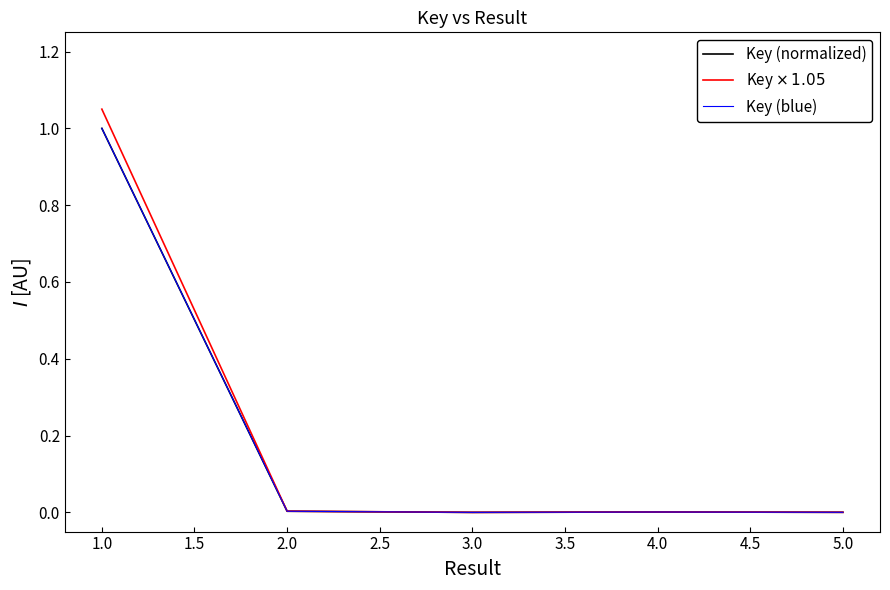

True or false: Key (blue) and Key (normalized) cross at least once.

False